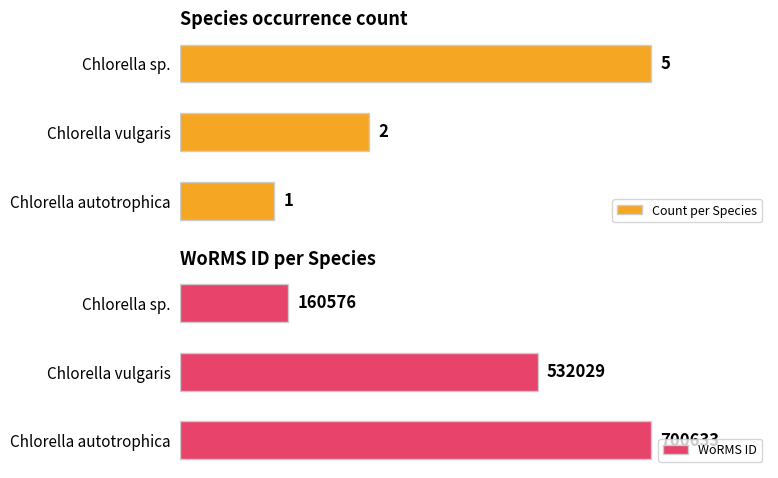

How many WoRMS ID values are between 160576 and 700633?

3